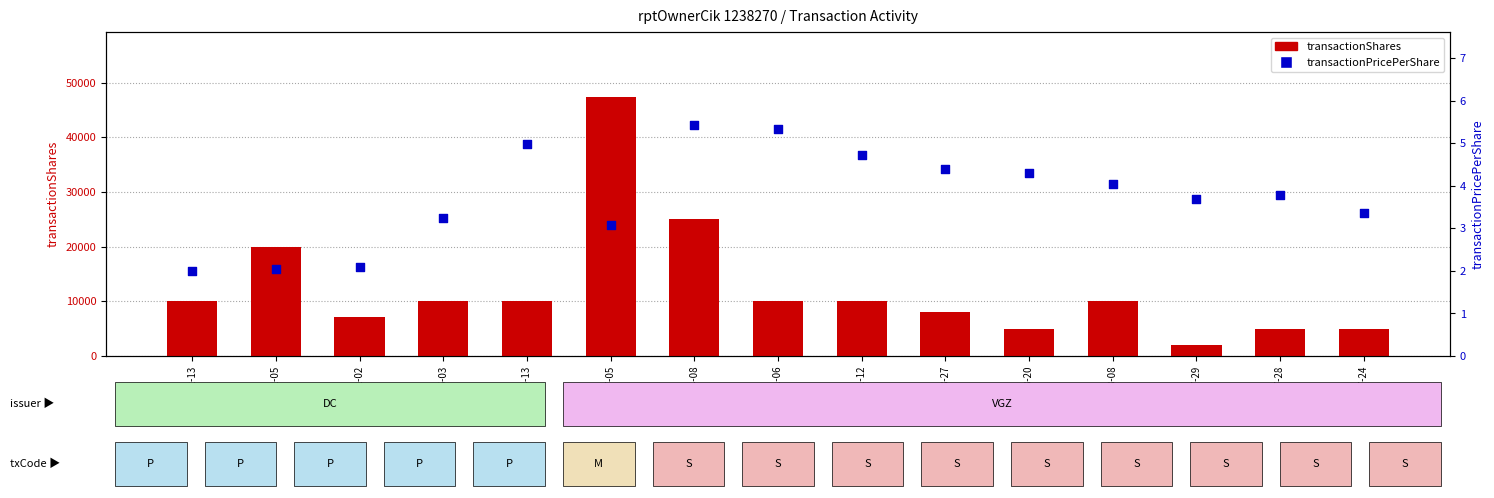

Which series has the largest total across all categories?

transactionShares